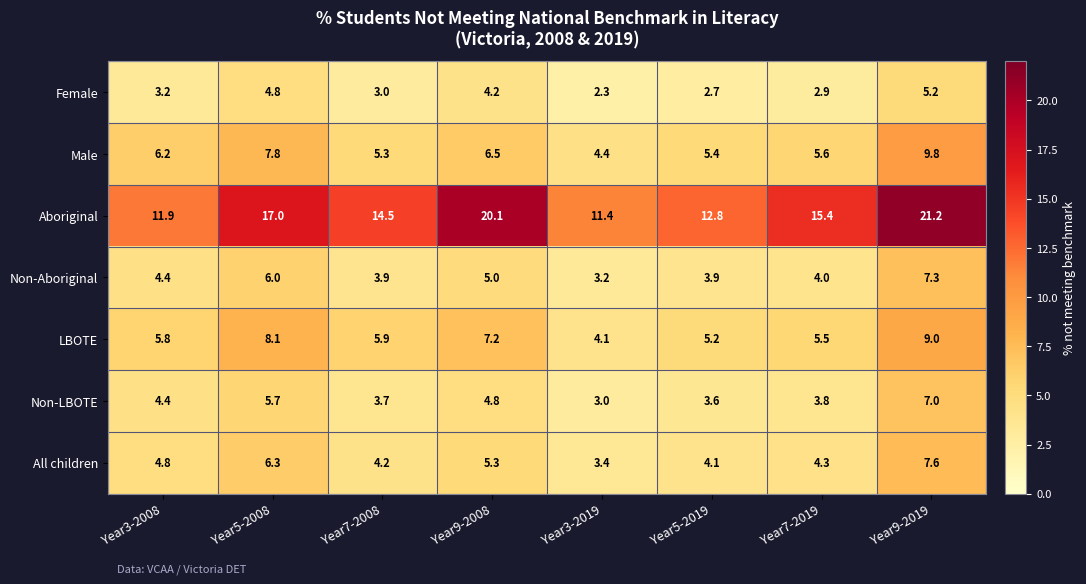

What is the difference between the maximum and minimum values in the Male series?

5.4